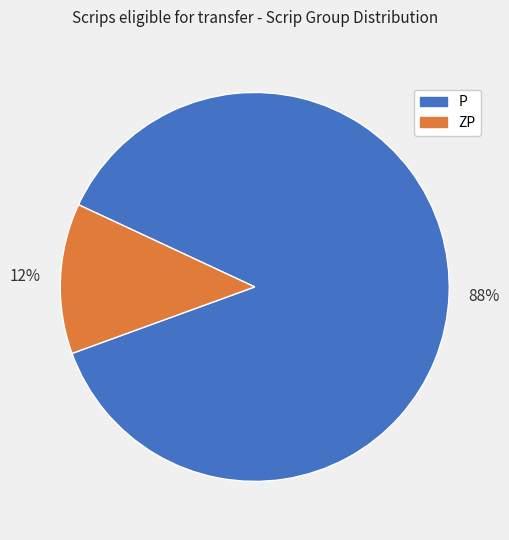

Does P represent more than half of the total?

Yes